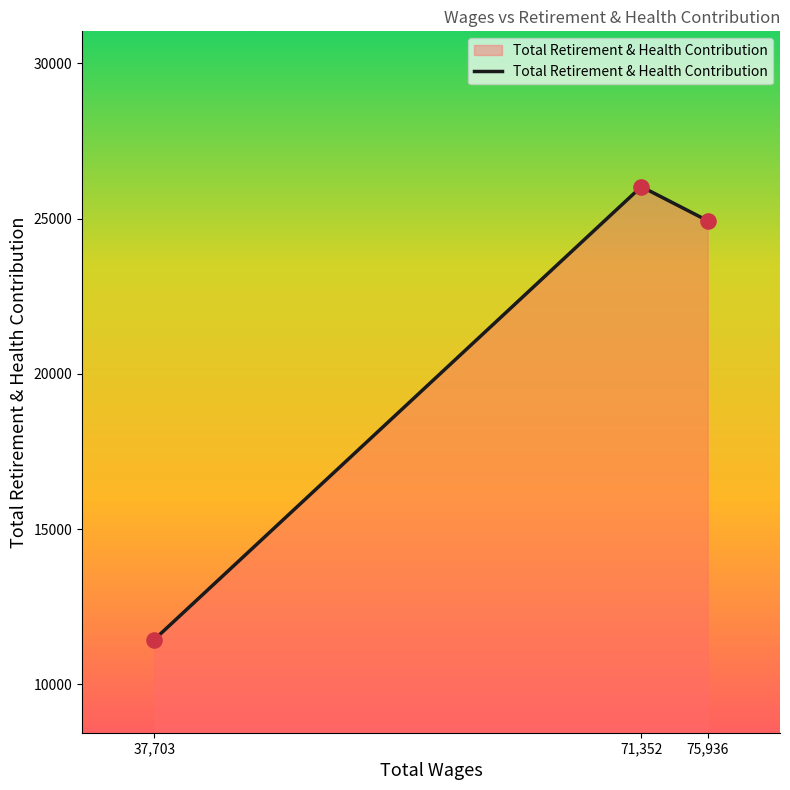

What is the ratio of the value at 71,352 to the value at 75,936?

1.0